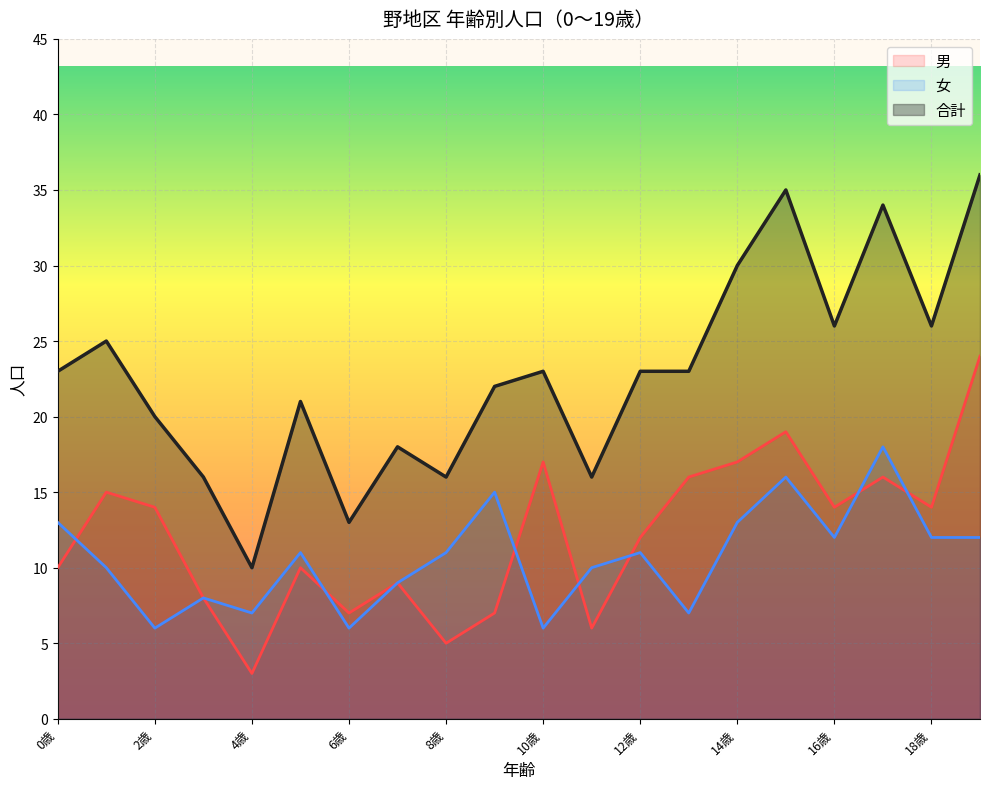

The value of 合計 at 12歳 is 9. True or false?

False